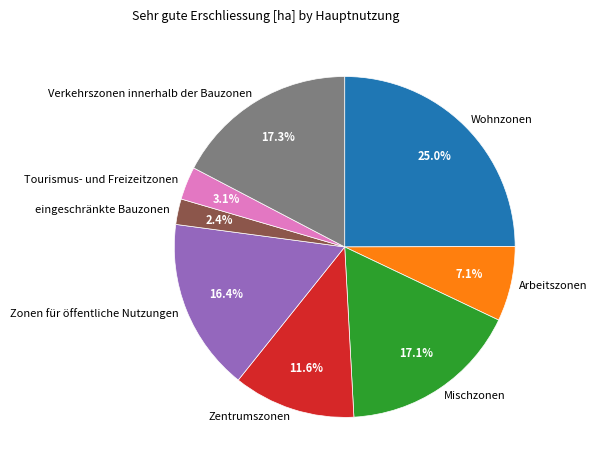

Which category has the smallest portion of the pie?

eingeschränkte Bauzonen